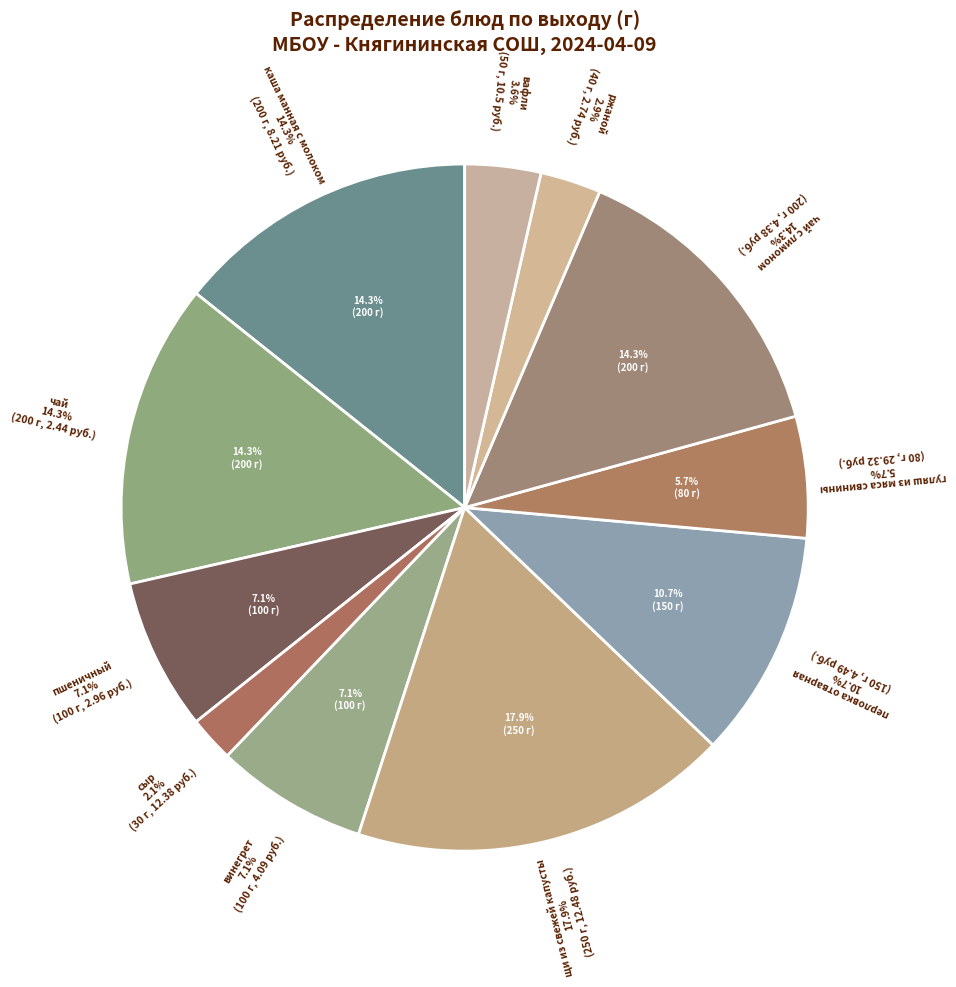

Between перловка отварная and винегрет, which is larger?

перловка отварная